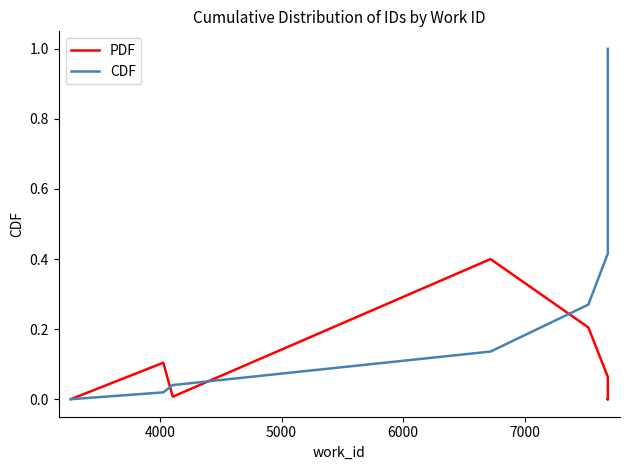

Rank the series by their average value, from lowest to highest.

PDF, CDF